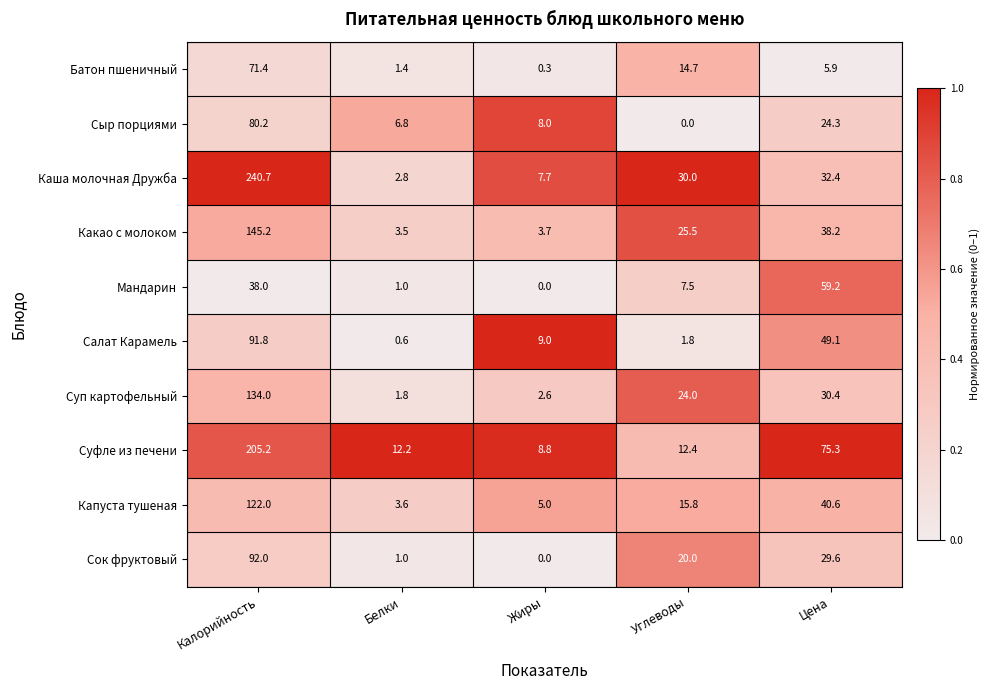

List the series in order of their peak value, highest first.

Каша молочная Дружба, Суфле из печени, Какао с молоком, Суп картофельный, Капуста тушеная, Сок фруктовый, Салат Карамель, Сыр порциями, Батон пшеничный, Мандарин